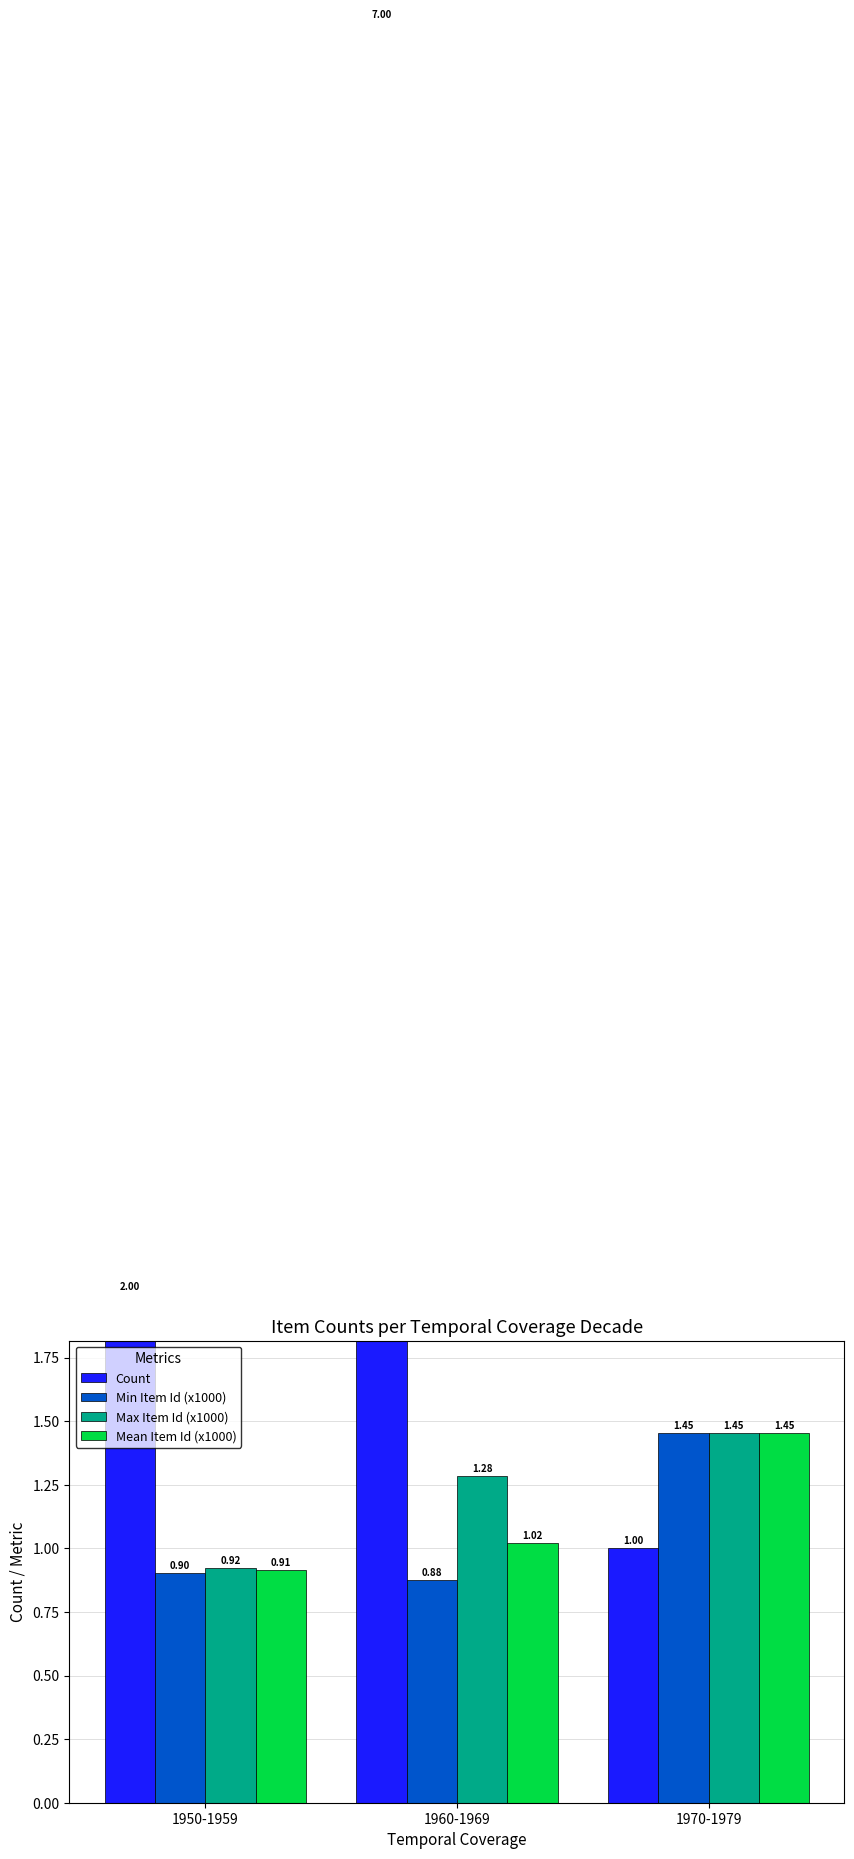

The value of Mean Item Id (x1000) at 1960-1969 is 0.4. True or false?

False